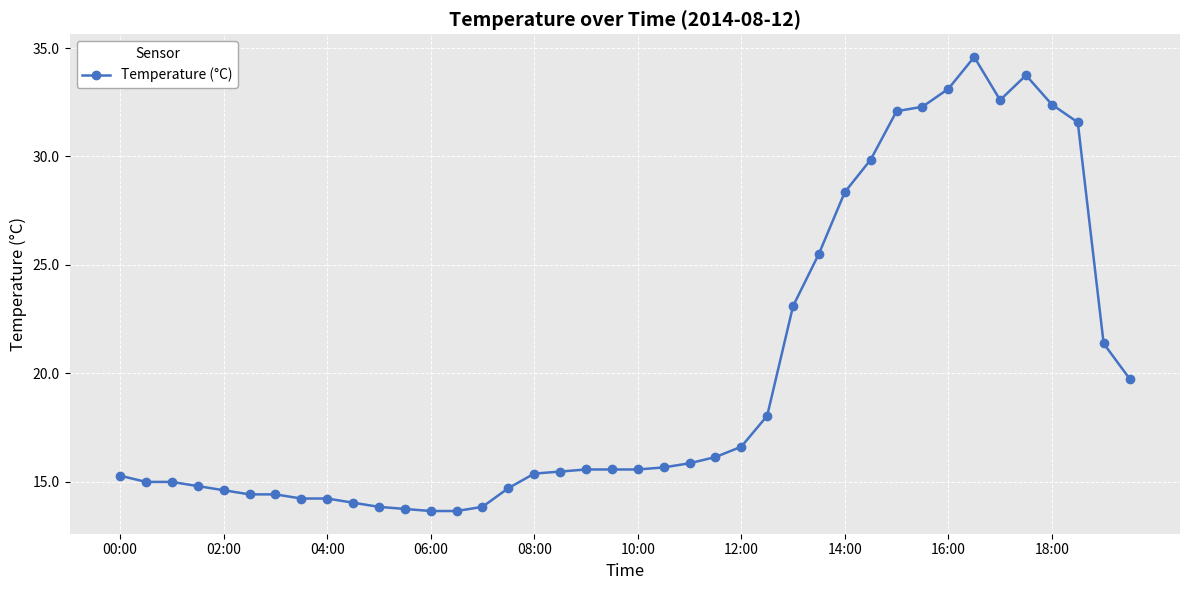

What is the value of the 12th point from the left?

13.8